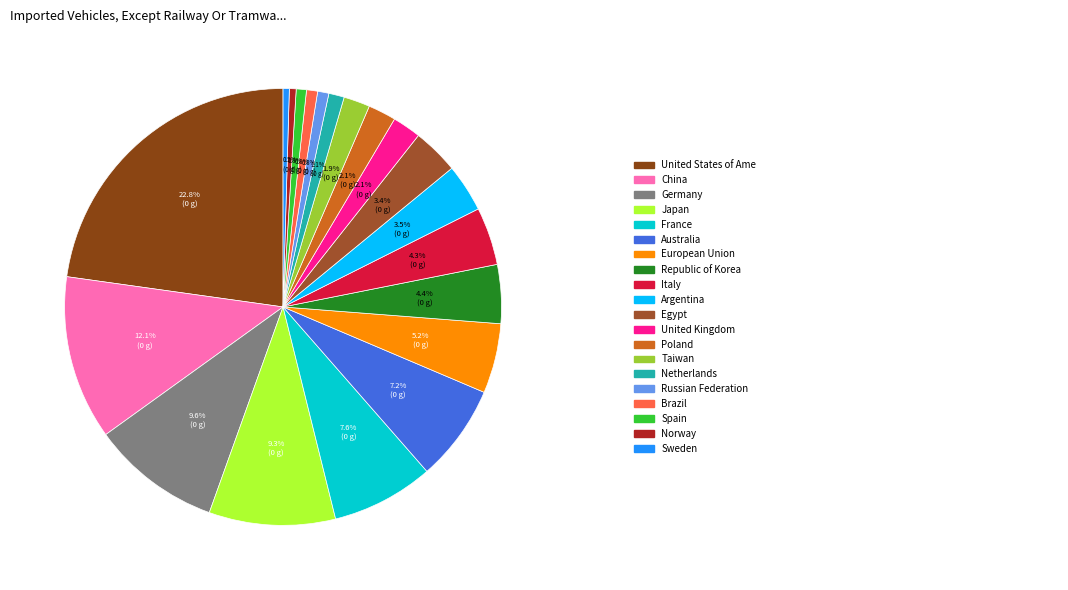

What is the smallest slice in the pie chart?

Sweden